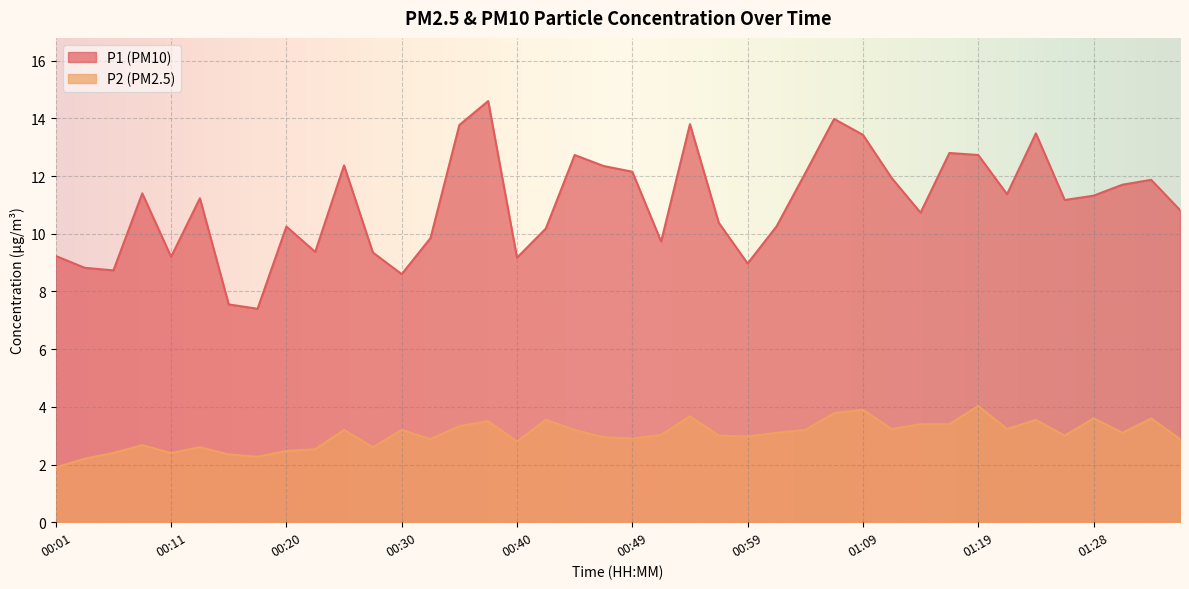

What are all the series names shown in the legend?

P1 (PM10), P2 (PM2.5)